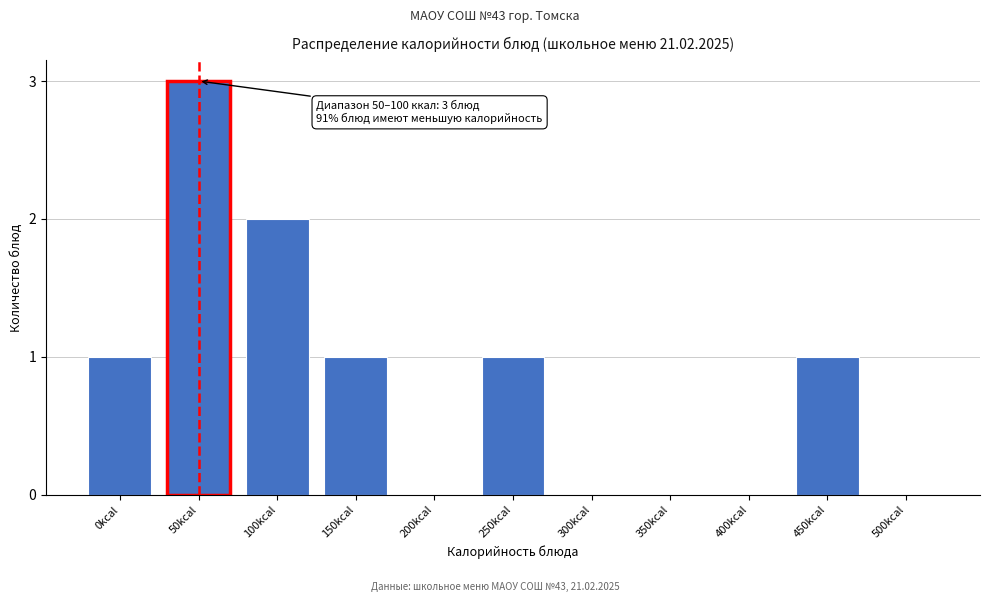

Reading left to right, list all the values displayed in this chart.

0kcal=1	50kcal=3	100kcal=2	150kcal=1	200kcal=0	250kcal=1	300kcal=0	350kcal=0	400kcal=0	450kcal=1	500kcal=0